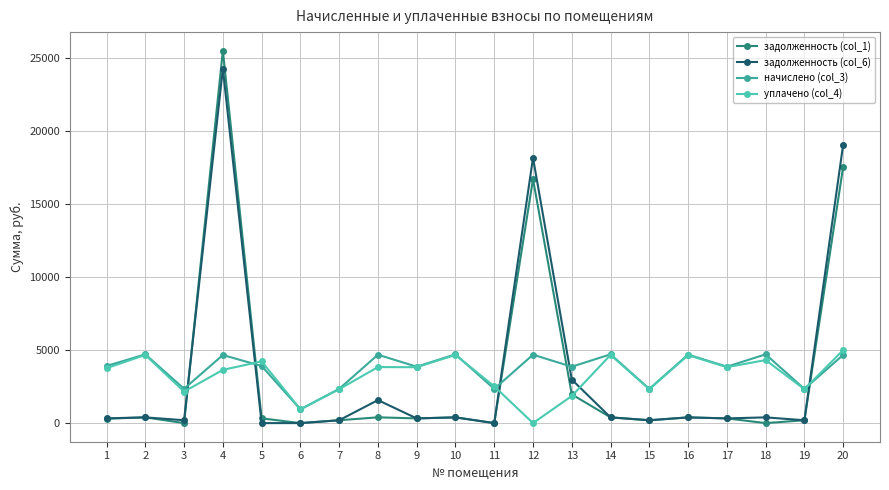

Is the value of уплачено (col_4) at 18 greater than the value of задолженность (col_1) at 17?

Yes